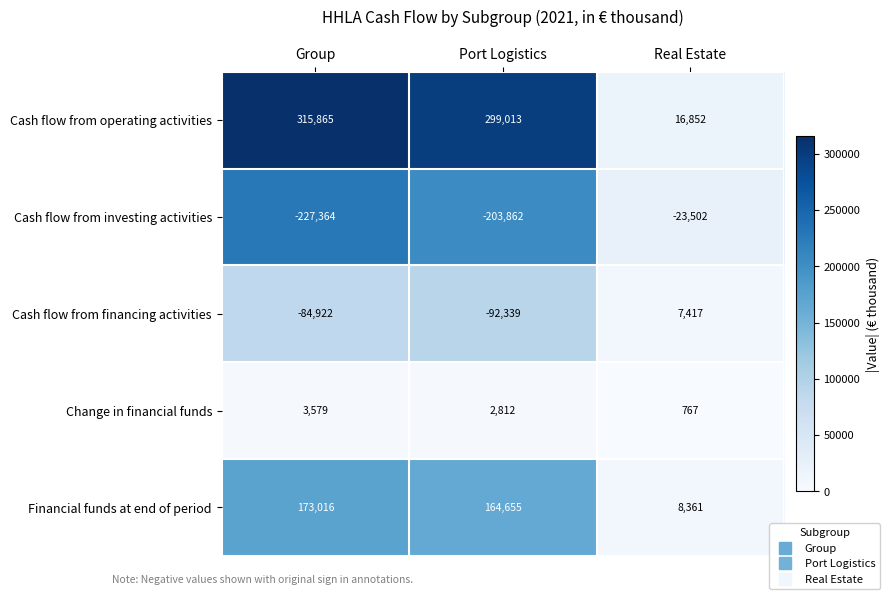

Reading left to right, transcribe all the data shown in this chart.

Cash flow from operating activities: 315865	299013	16852
Cash flow from investing activities: -227364	-203862	-23502
Cash flow from financing activities: -84922	-92339	7417
Change in financial funds: 3579	2812	767
Financial funds at end of period: 173016	164655	8361